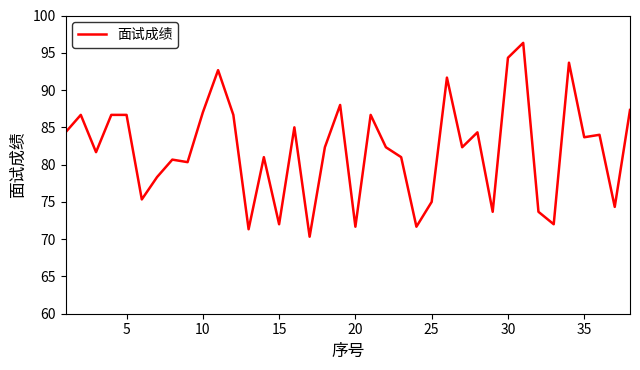

What is the minimum value shown in the chart?

70.3